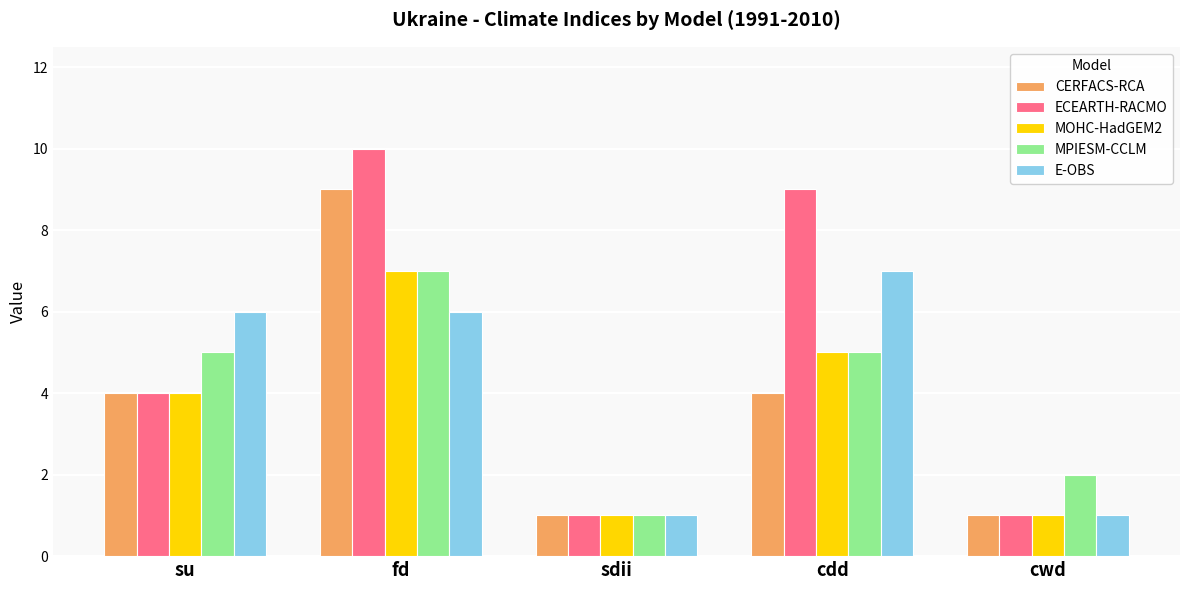

What is the lowest value of the MOHC-HadGEM2 series?

1